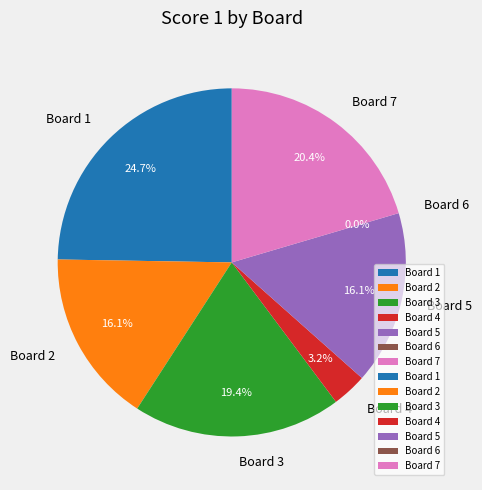

What is the change in value from 1 to 2?

-8